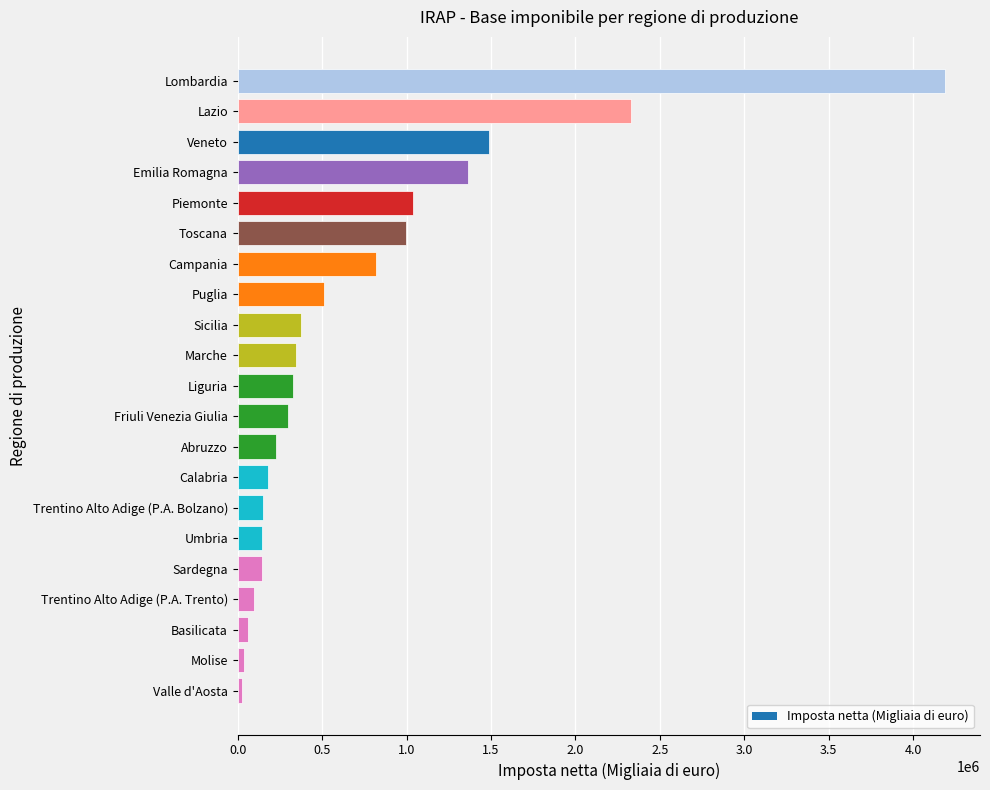

What is the change in value from Umbria to Friuli Venezia Giulia?

+153733